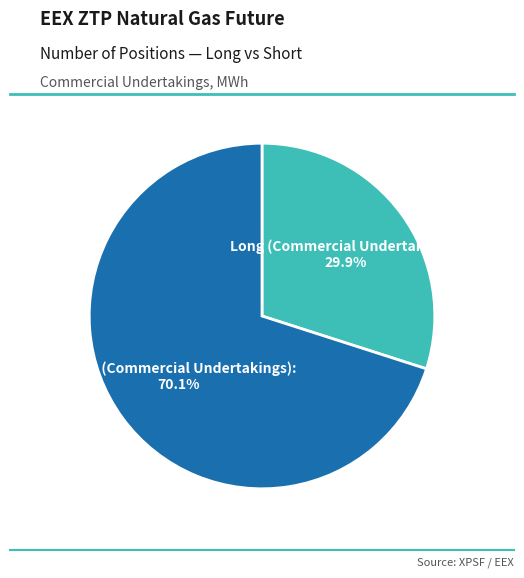

Does any single category account for the majority?

Yes